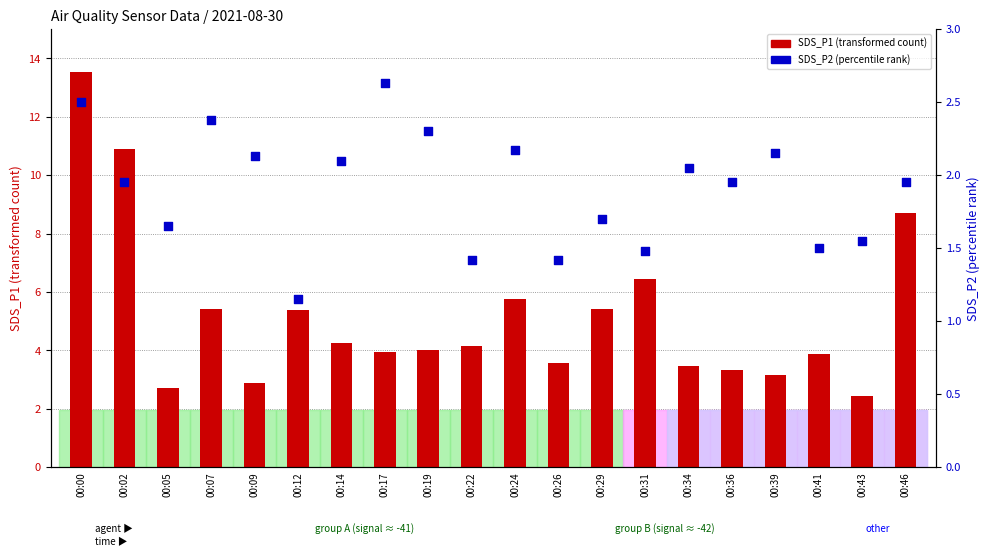

At which category is the sum across all series the highest?

00:00